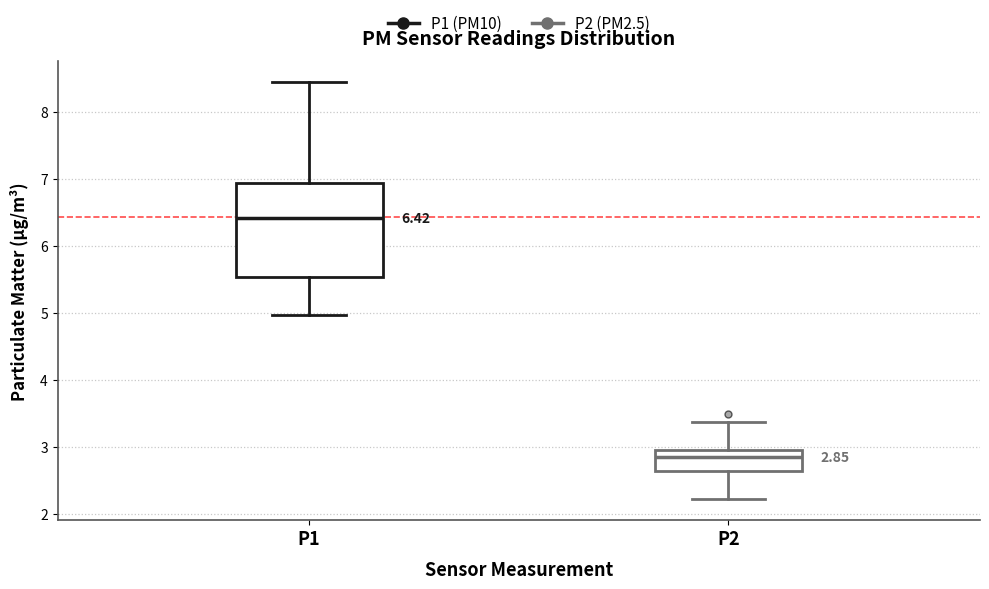

Which box's median line is the highest?

P1